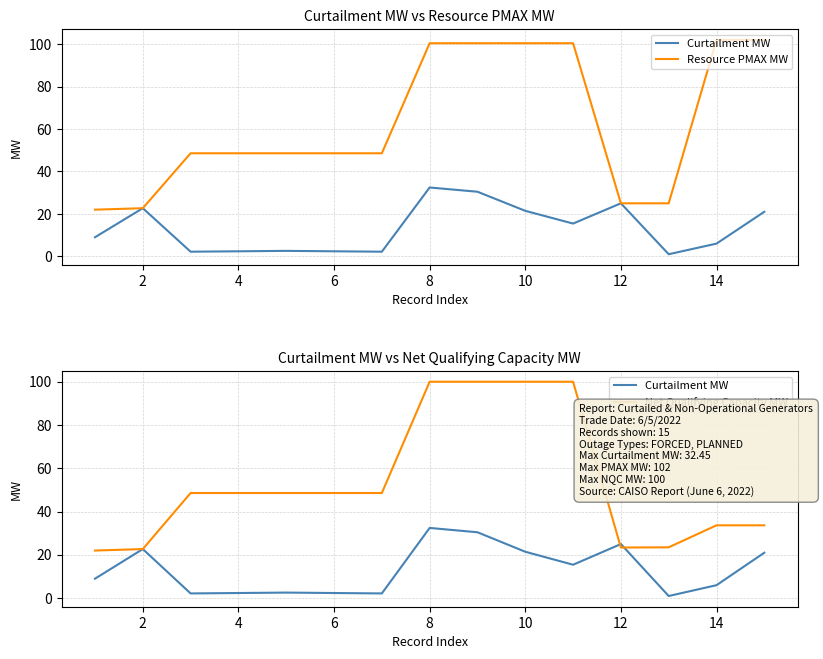

At how many categories does at least one series exceed 37?

11